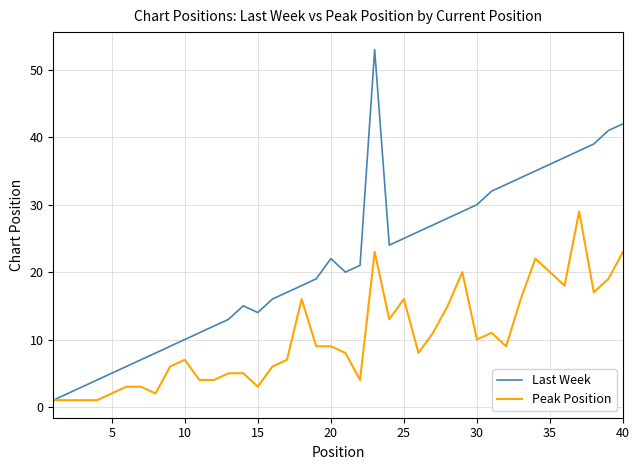

What is the maximum value for Last Week?

53